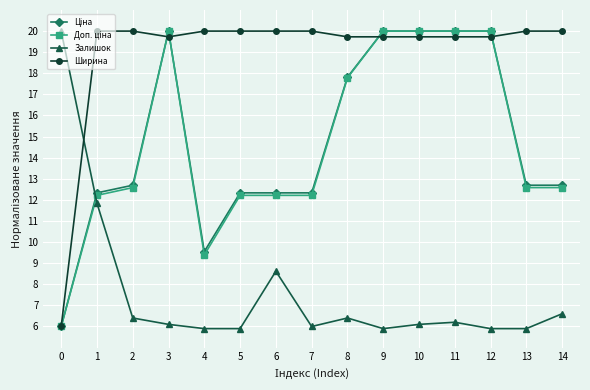

The value of Ширина at 7 is 35.5. True or false?

False